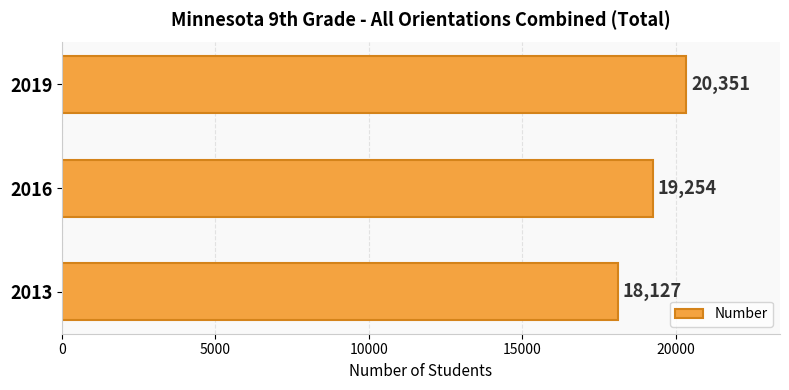

Where is the data nearest to the value 19239?

2016